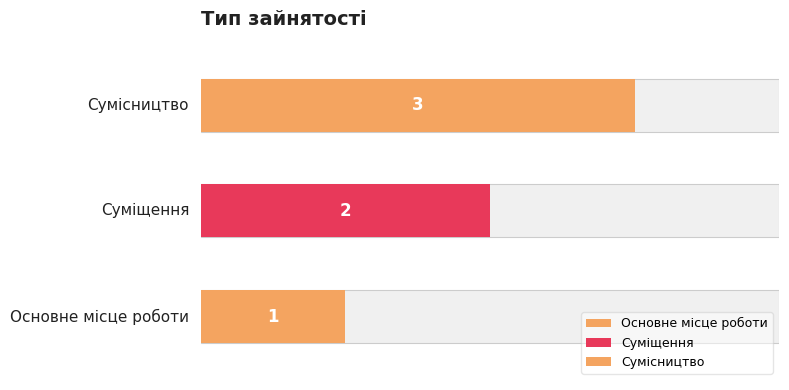

Rank the categories by value from highest to lowest.

Сумісництво, Суміщення, Основне місце роботи